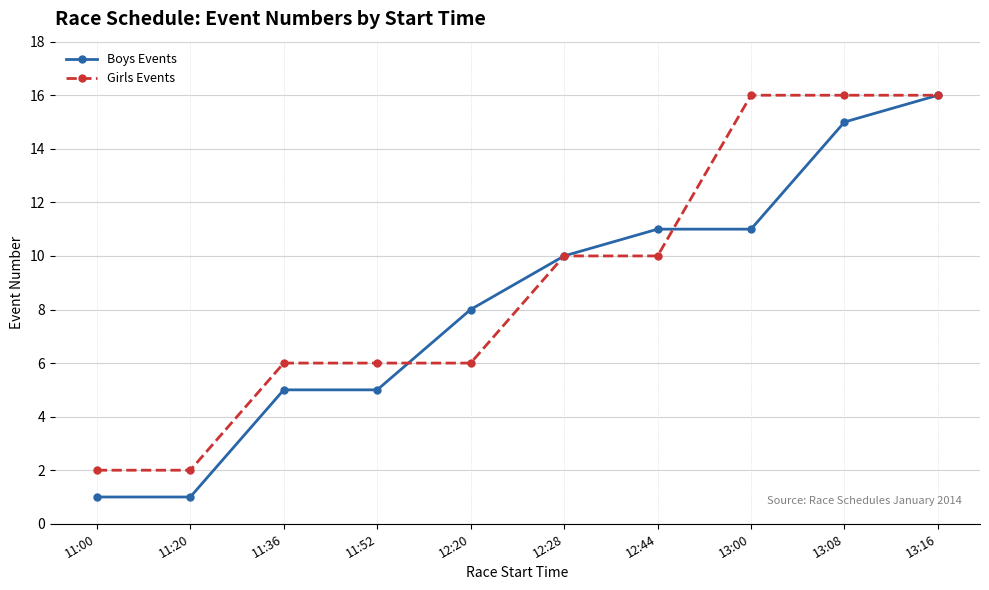

Is the value of Boys Events at 12:44 greater than the value of Girls Events at 12:44?

Yes